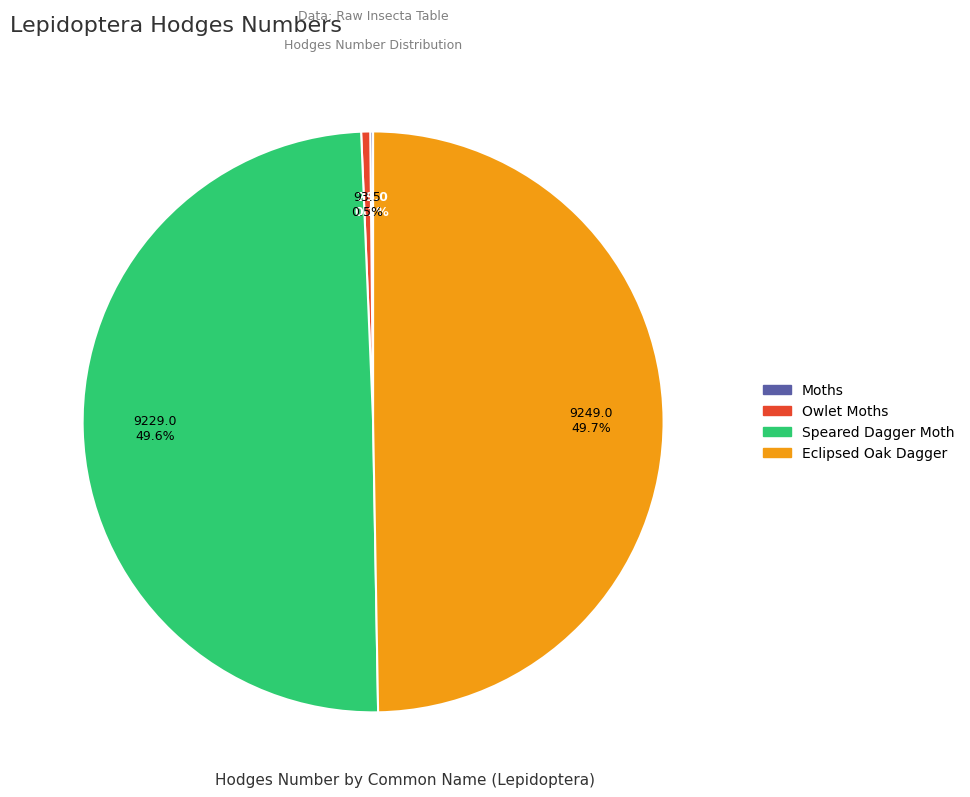

Does Eclipsed Oak Dagger account for over 50% of the chart?

No